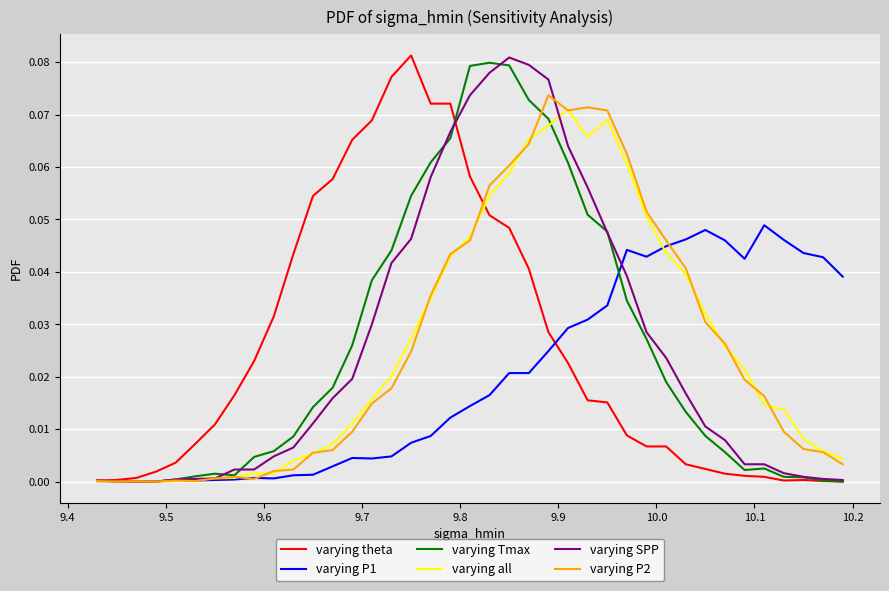

At which label is varying P1 closest to 0?

9.5